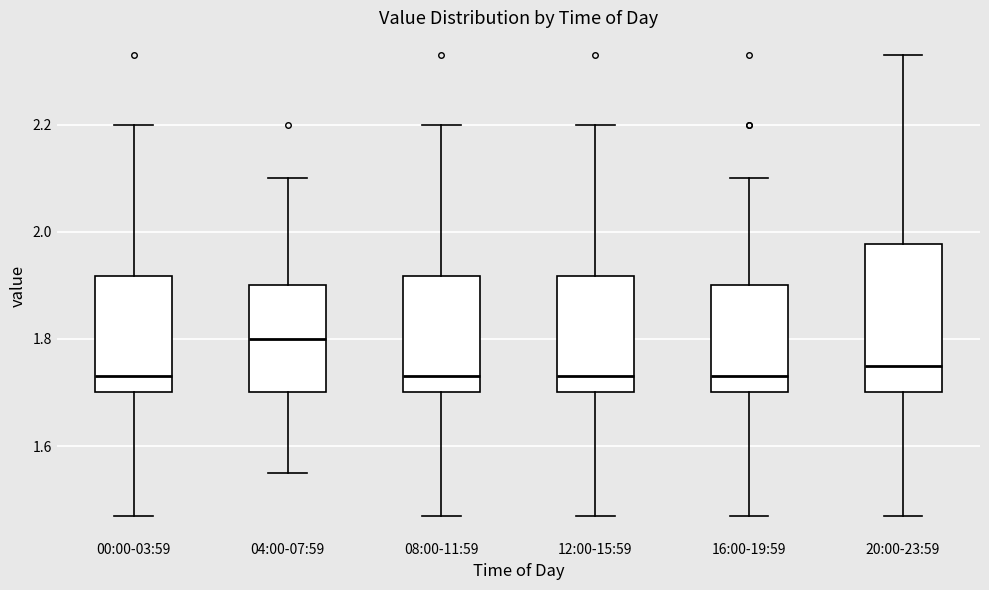

Which box's median line is the highest?

04:00-07:59